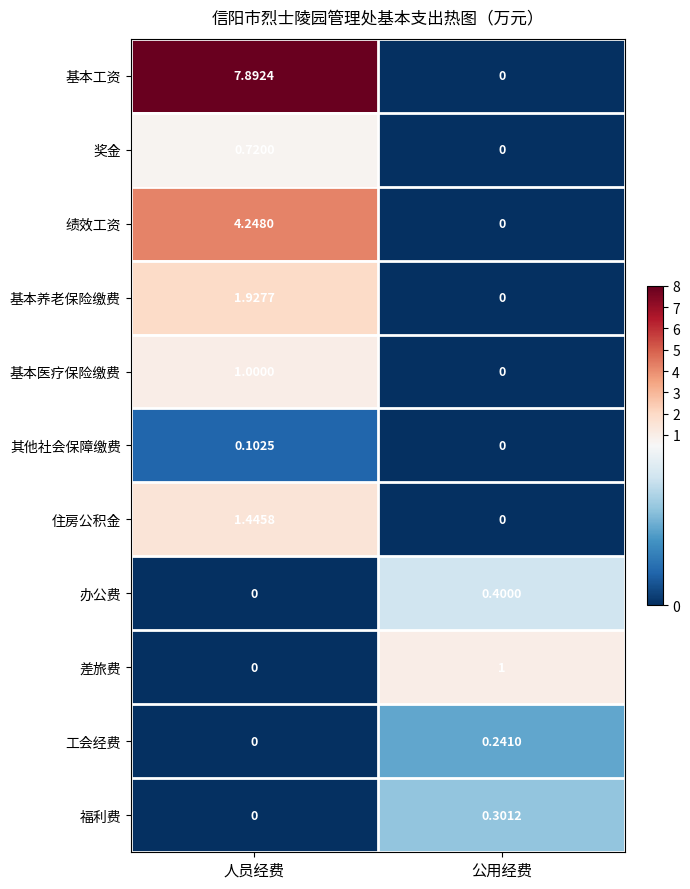

List the labels in order of 办公费 value, largest first.

公用经费, 人员经费